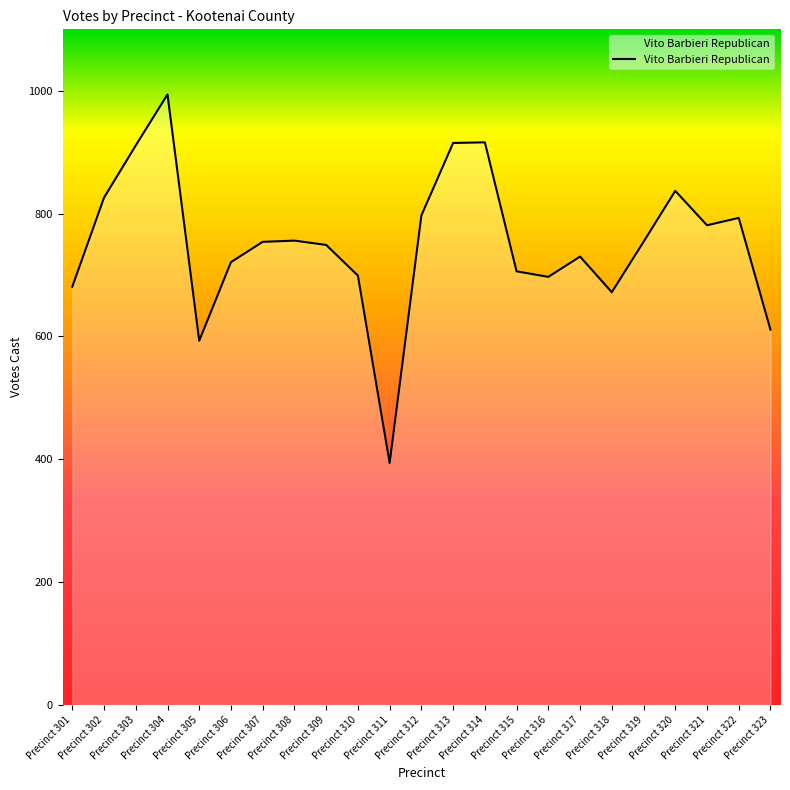

What is the sum of all values?

17287